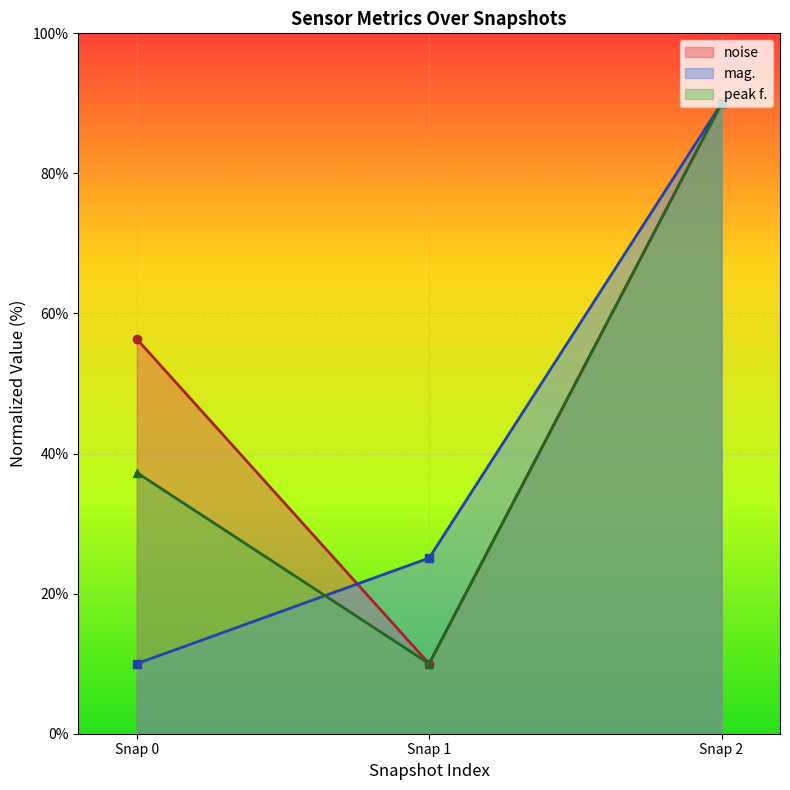

What is the spread (max minus min) of values at 0?

46.4